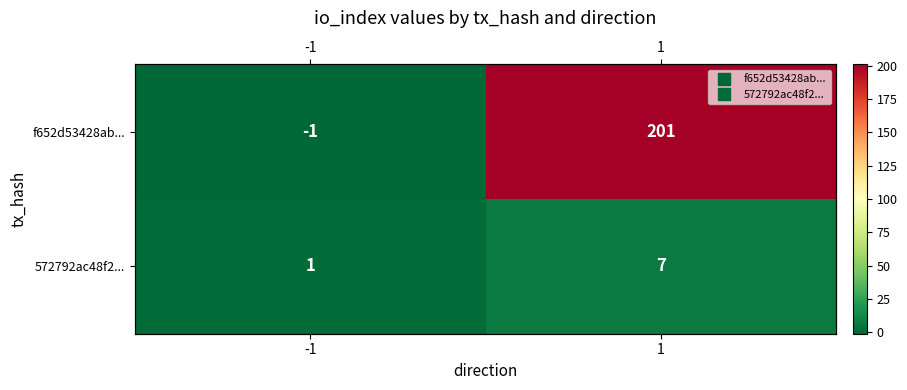

At how many categories does at least one series exceed 55?

1